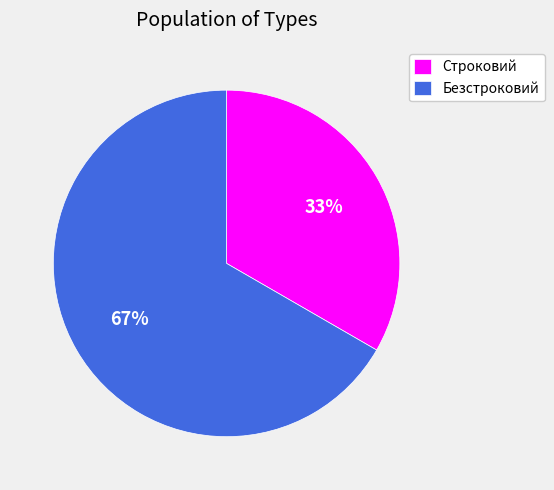

Which category has the biggest portion of the pie?

Безстроковий